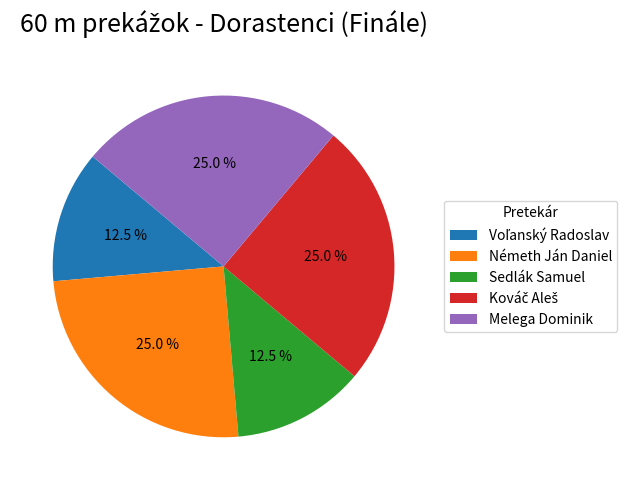

Does Németh Ján Daniel represent more than half of the total?

No